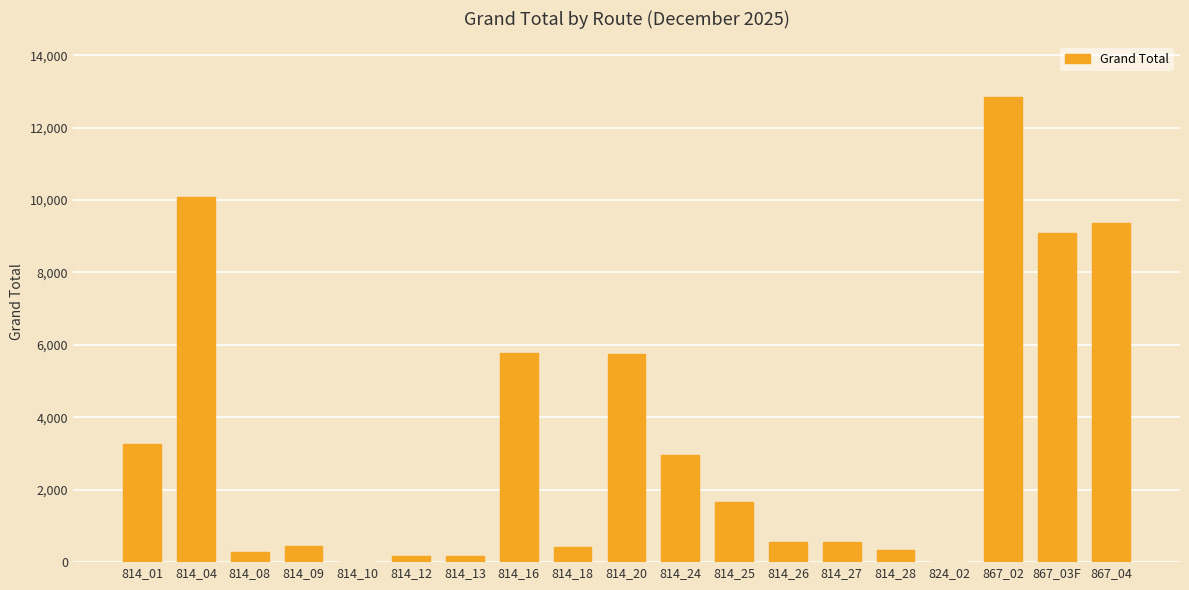

Between 867_04 and 814_27, which is larger?

867_04